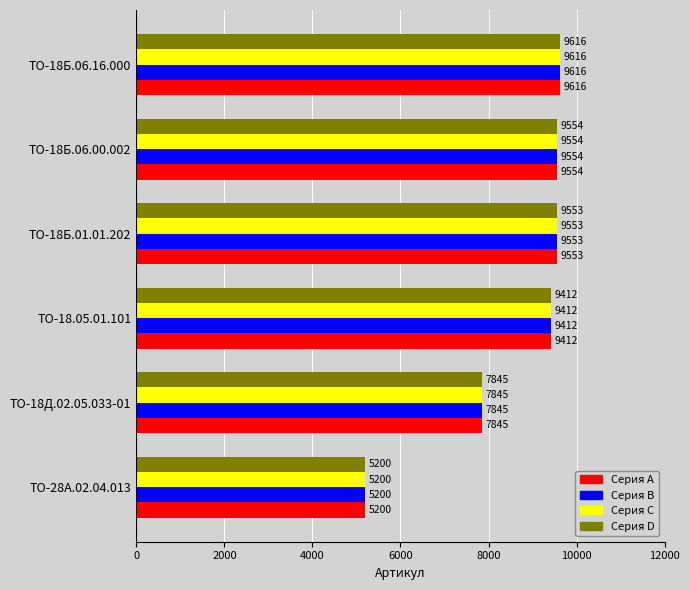

At which category is the sum across all series the highest?

ТО-18Б.06.16.000